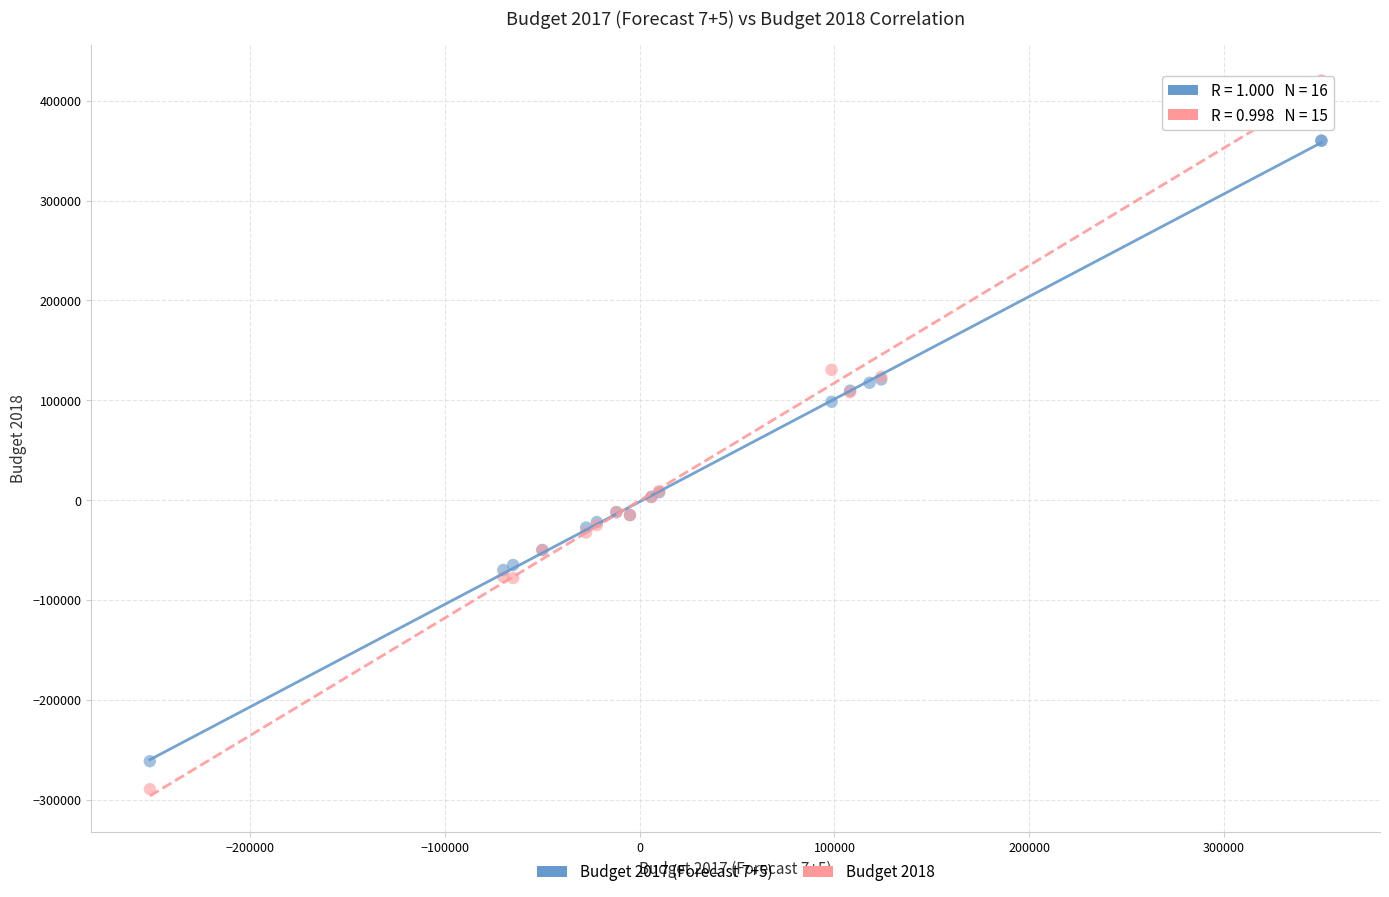

Which series has the widest spread of Y values?

Budget 2018